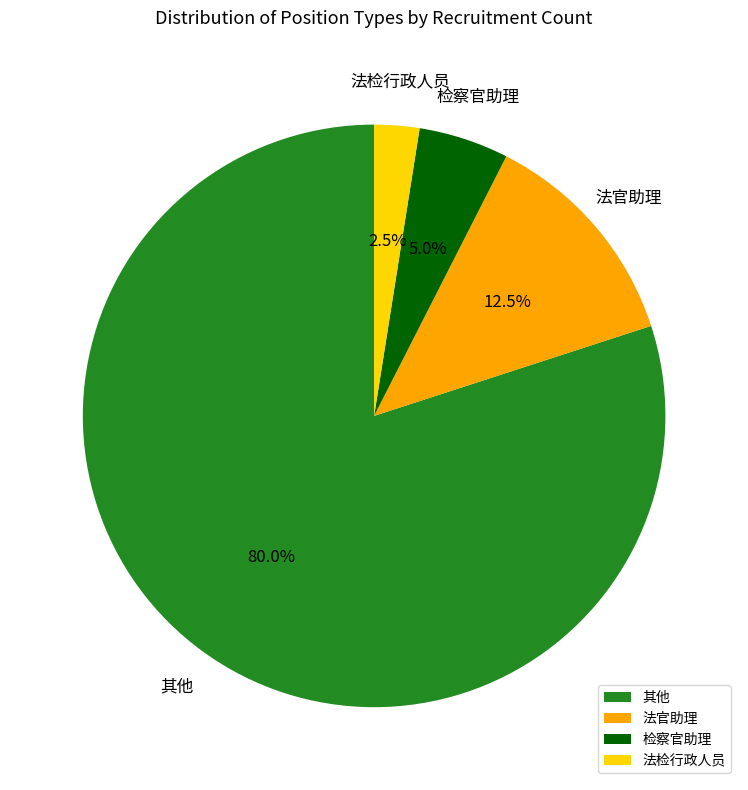

Which slice is the smallest?

法检行政人员